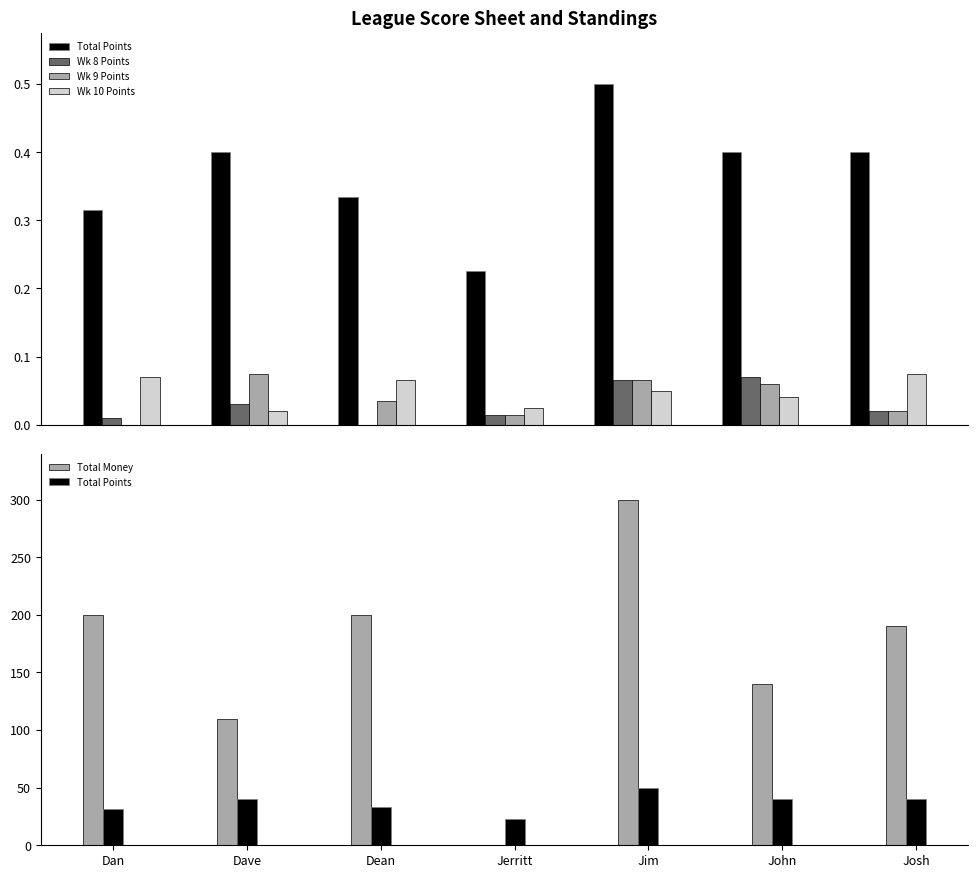

Count the number of data series in this chart.

5